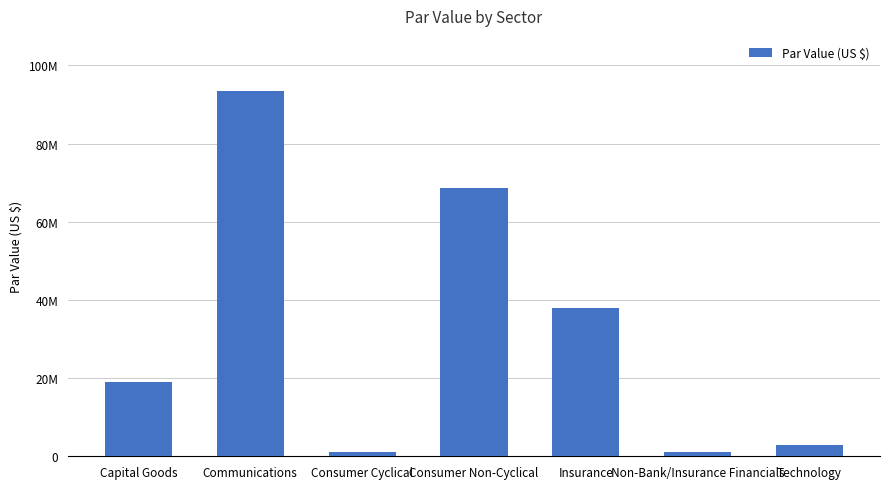

What position from the right is Capital Goods?

7